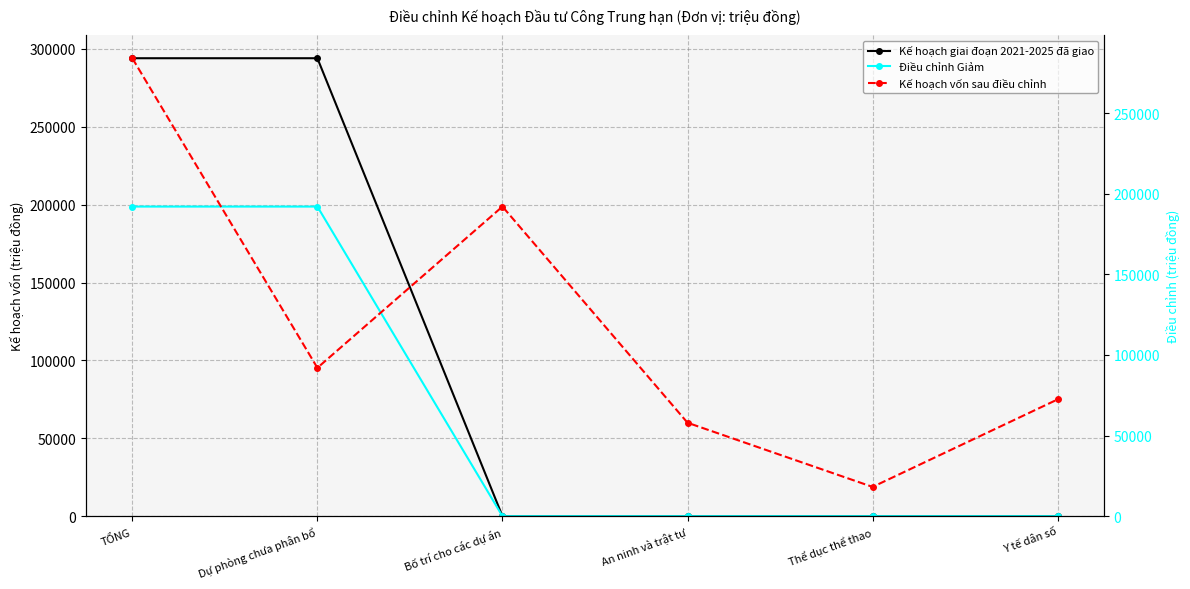

Which category has the highest value in the Điều chỉnh Giảm series?

TỔNG